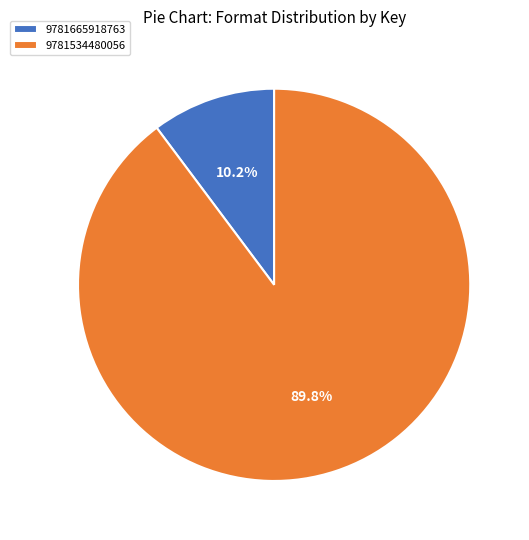

To the nearest percent, what is the difference between the 9781665918763 and 9781534480056 slice percentages?

80%